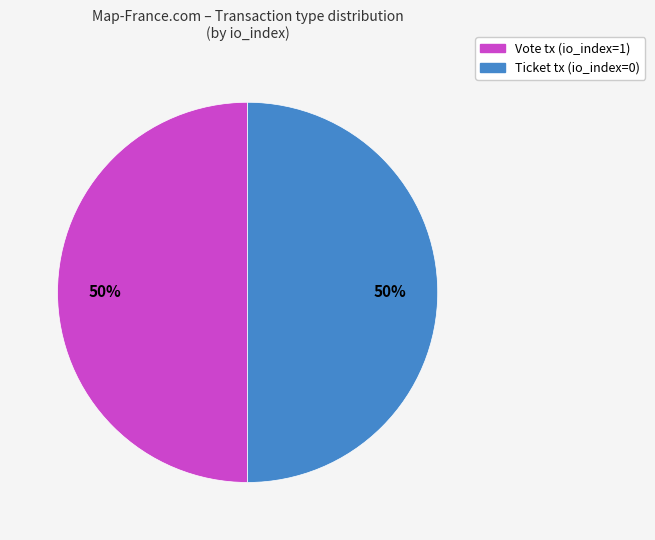

Is it true that Ticket tx (io_index=0) is 50% of the pie?

True